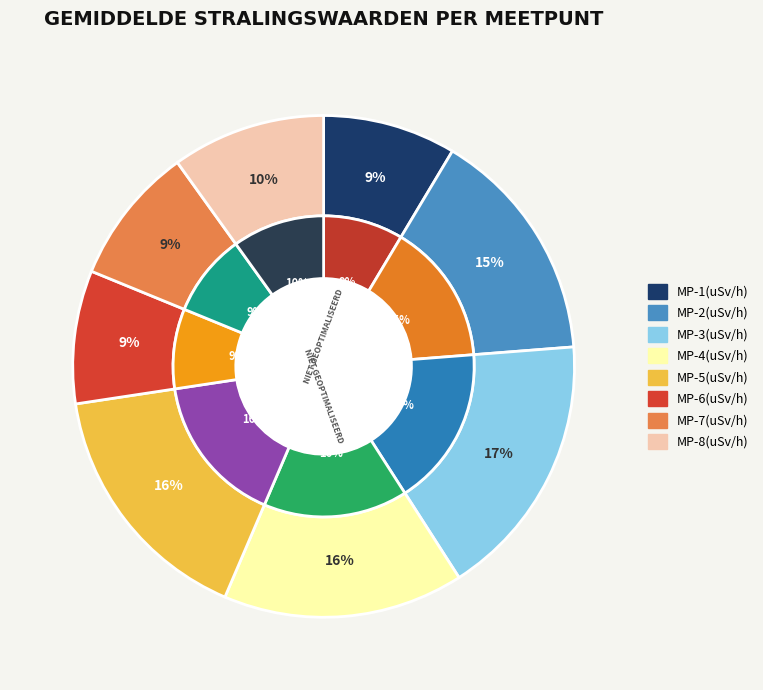

Combined, do MP-6 and MP-4 account for over 50%?

No